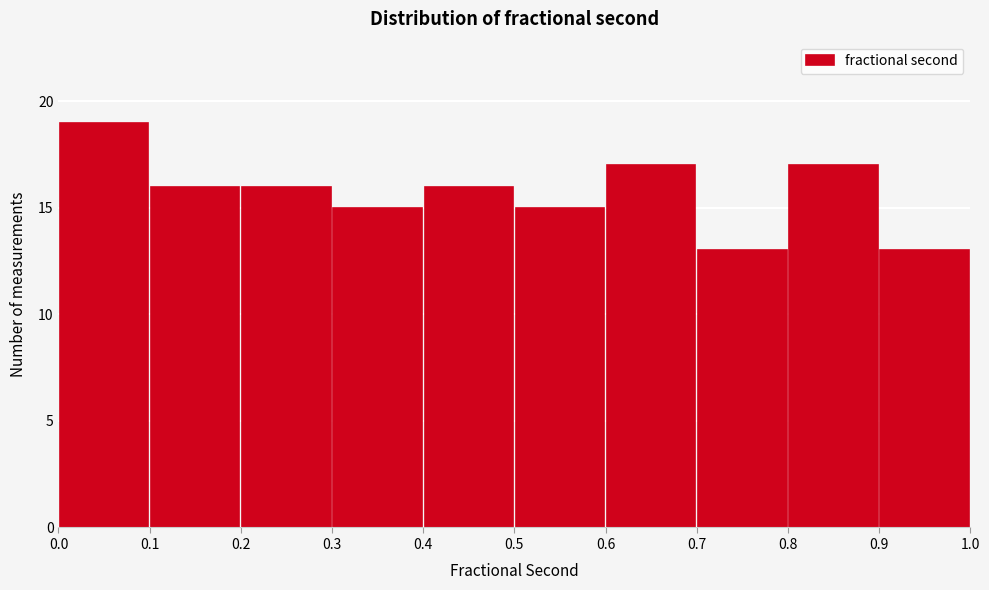

Which range on the x-axis has the tallest bar?

0.0 to 0.1